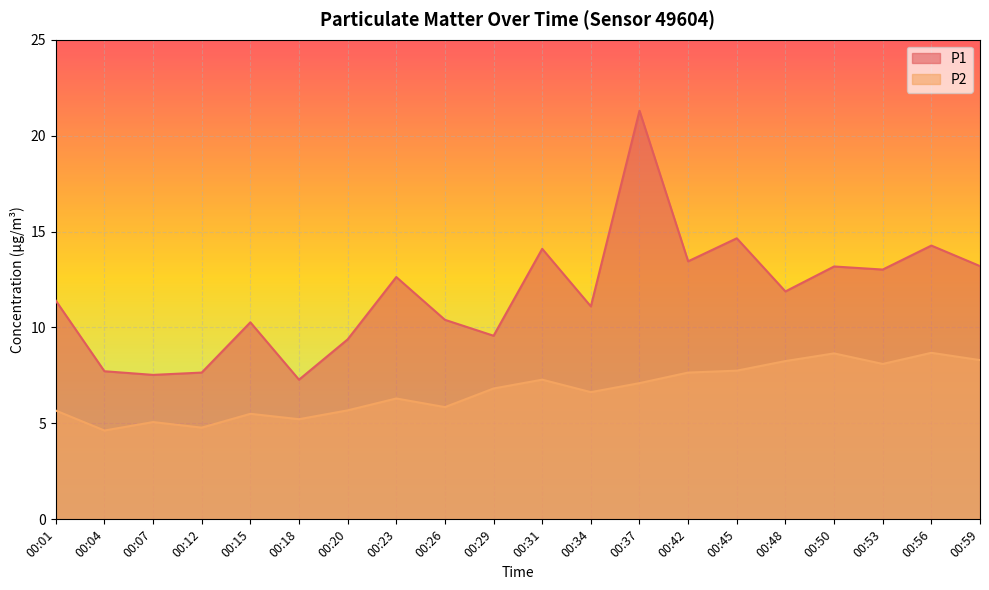

Does the chart display data point markers on the line(s)?

No